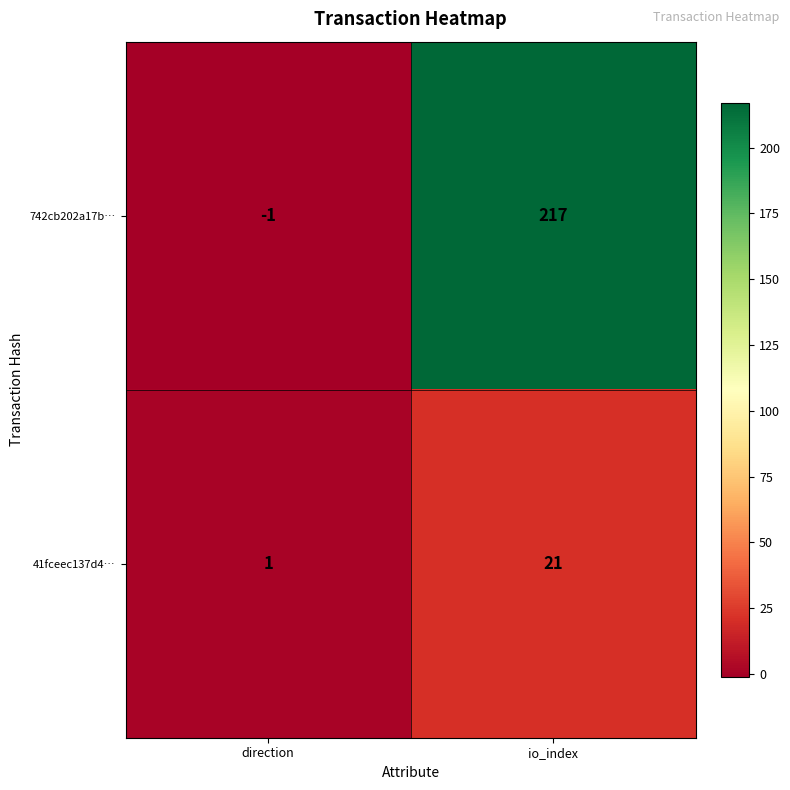

Which category has the lowest value across all series?

direction